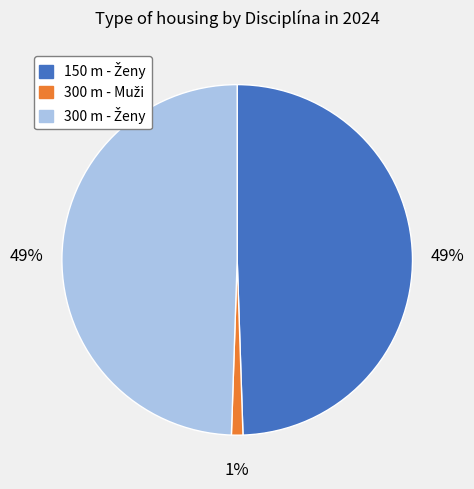

To the nearest percent, what is the difference between the largest and smallest slice percentages?

48%